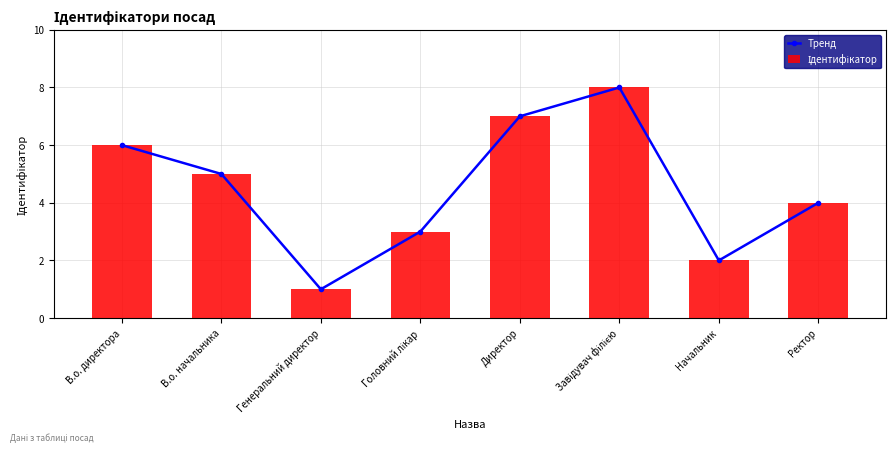

Is it true that Тренд equals 5 at Завідувач філією?

False